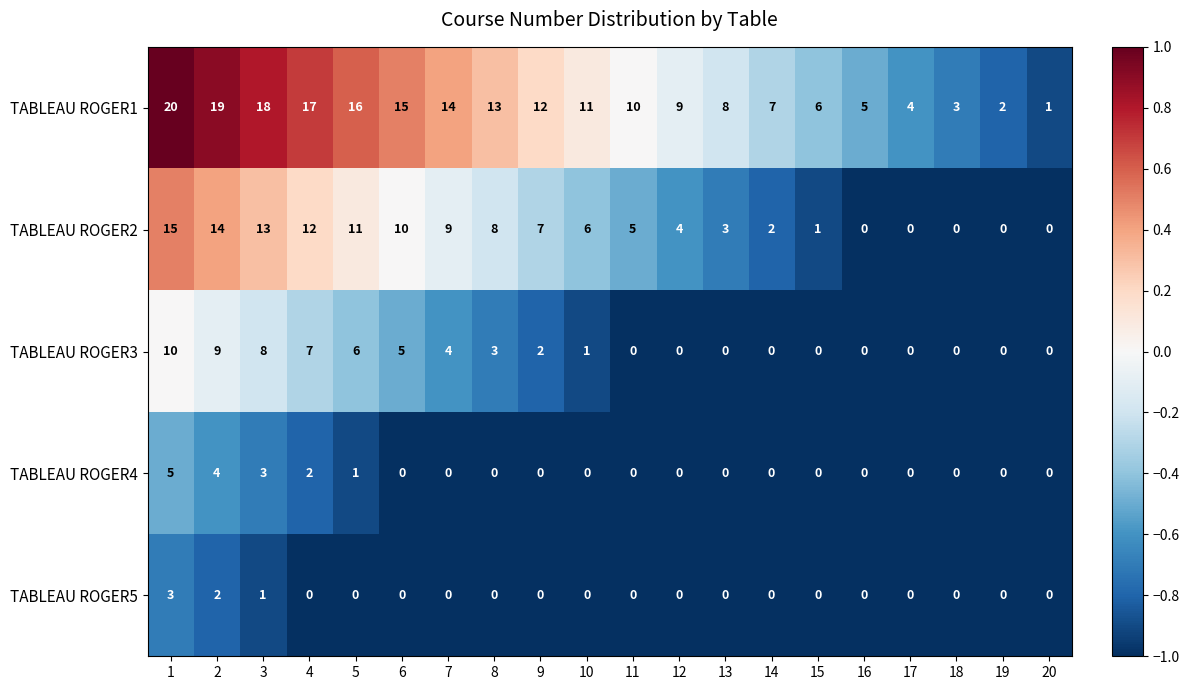

List the series in order of their peak value, highest first.

TABLEAU ROGER1, TABLEAU ROGER2, TABLEAU ROGER3, TABLEAU ROGER4, TABLEAU ROGER5